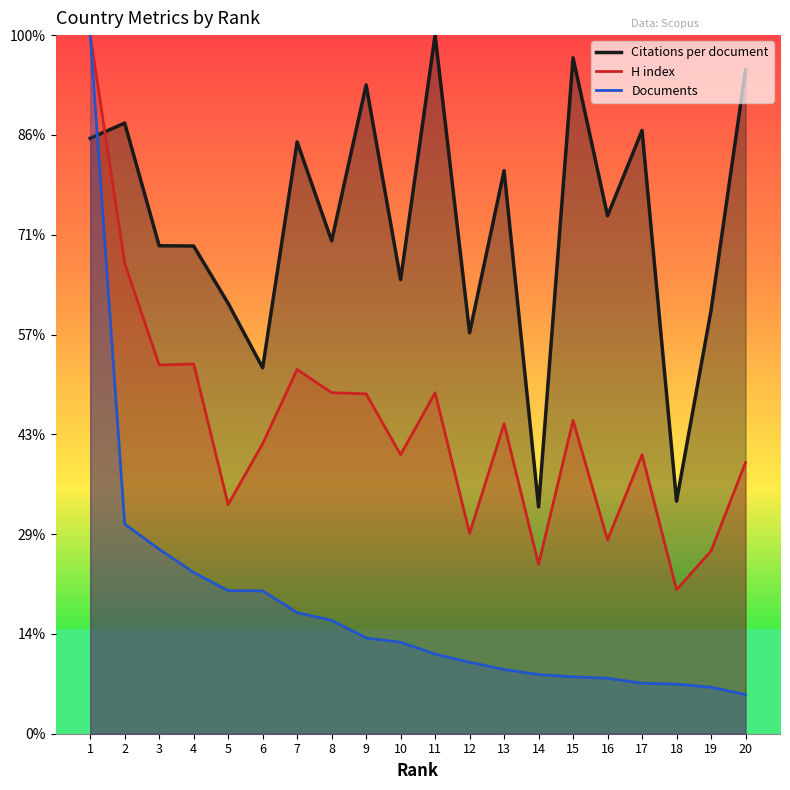

True or false: H index and Documents intersect in this chart.

False